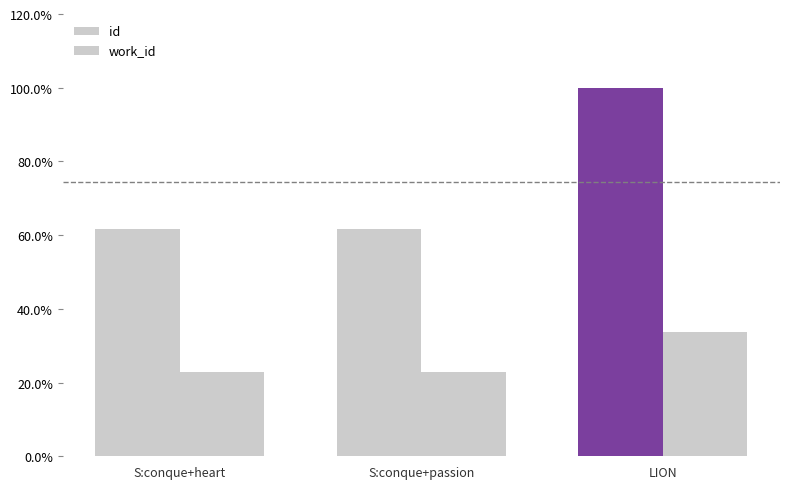

What is the difference between the id values at LION and S:conque+heart?

0.4